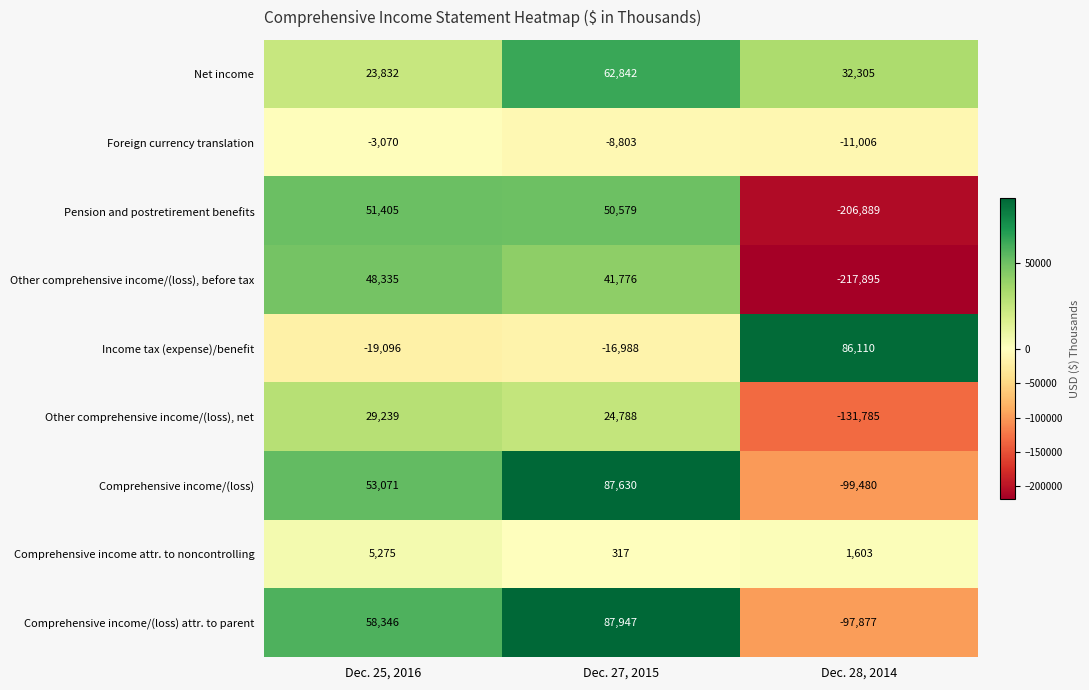

Reading right to left, what are all the values shown in this chart?

Net income: Dec. 28, 2014=32305	Dec. 27, 2015=62842	Dec. 25, 2016=23832
Foreign currency translation: Dec. 28, 2014=-11006	Dec. 27, 2015=-8803	Dec. 25, 2016=-3070
Pension and postretirement benefits: Dec. 28, 2014=-206889	Dec. 27, 2015=50579	Dec. 25, 2016=51405
Other comprehensive income/(loss), before tax: Dec. 28, 2014=-217895	Dec. 27, 2015=41776	Dec. 25, 2016=48335
Income tax (expense)/benefit: Dec. 28, 2014=86110	Dec. 27, 2015=-16988	Dec. 25, 2016=-19096
Other comprehensive income/(loss), net: Dec. 28, 2014=-131785	Dec. 27, 2015=24788	Dec. 25, 2016=29239
Comprehensive income/(loss): Dec. 28, 2014=-99480	Dec. 27, 2015=87630	Dec. 25, 2016=53071
Comprehensive income attr. to noncontrolling: Dec. 28, 2014=1603	Dec. 27, 2015=317	Dec. 25, 2016=5275
Comprehensive income/(loss) attr. to parent: Dec. 28, 2014=-97877	Dec. 27, 2015=87947	Dec. 25, 2016=58346